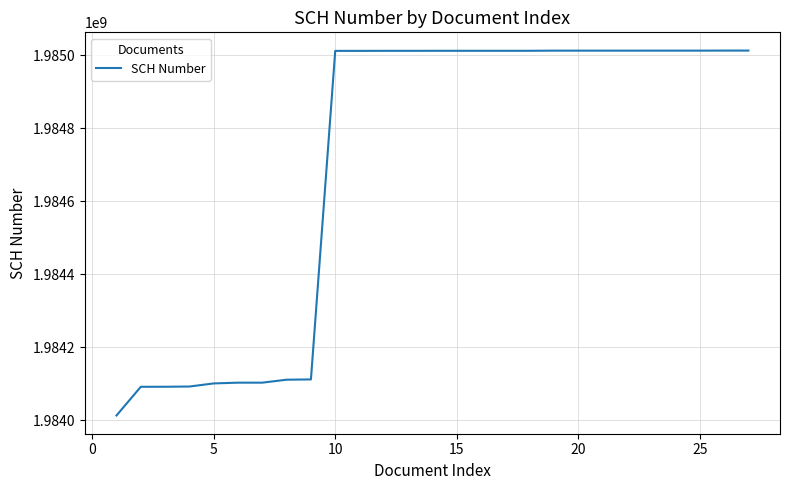

What is the minimum value shown in the chart?

1984012507